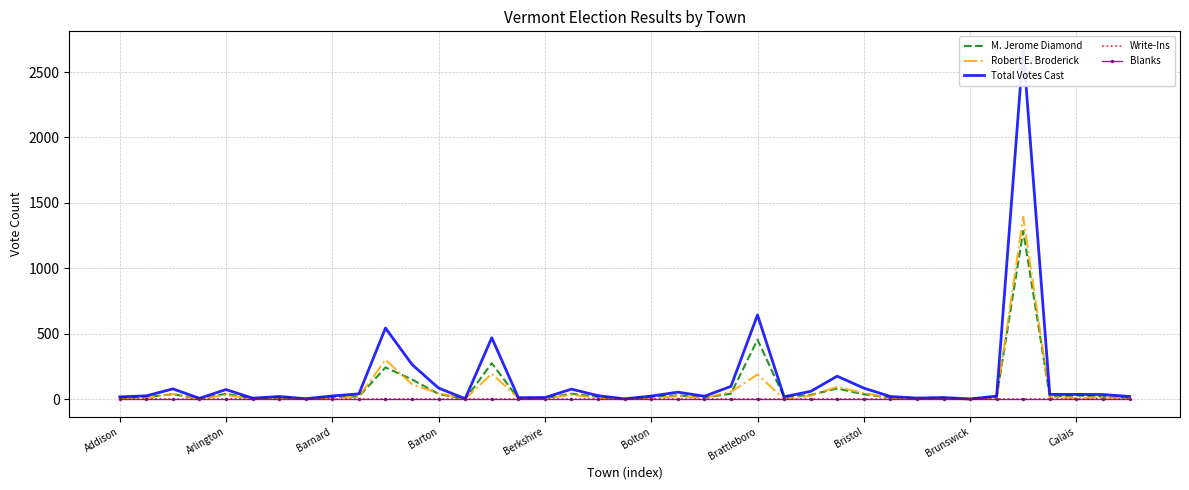

Is the value of M. Jerome Diamond at 29 greater than the value of Blanks at 36?

Yes